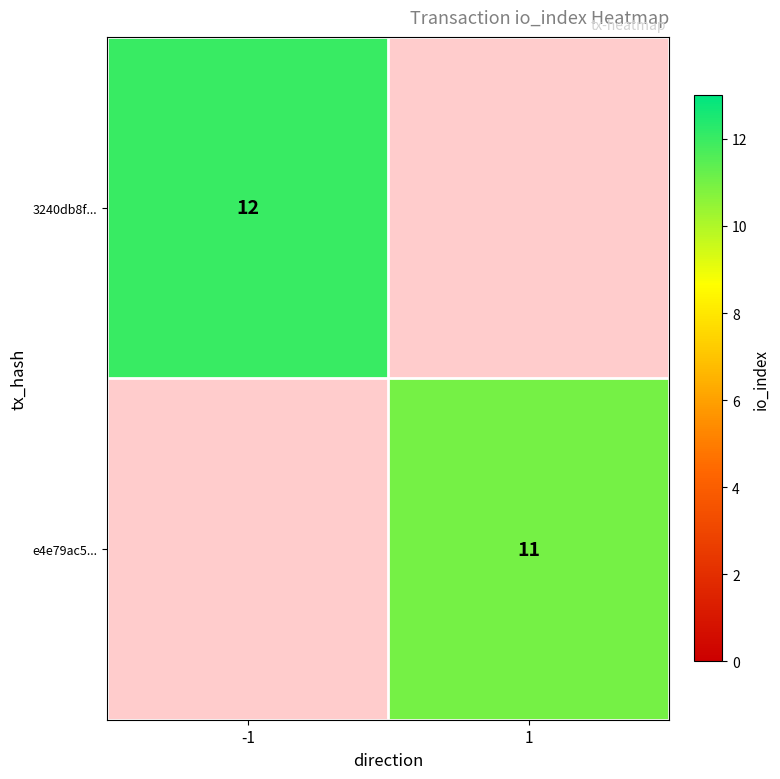

The value of 3240db8f... at -1 is 6. True or false?

False